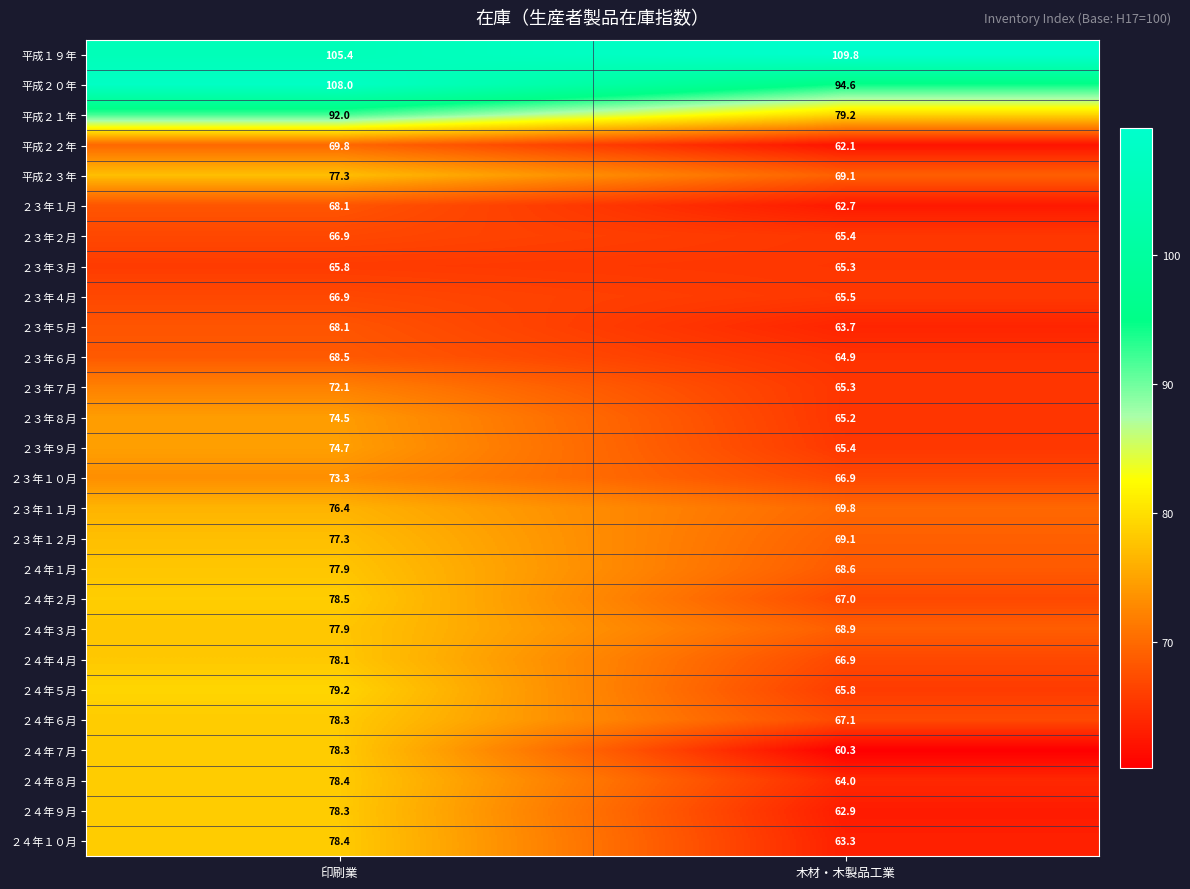

What is the difference between the highest and lowest values at 印刷業?

42.2